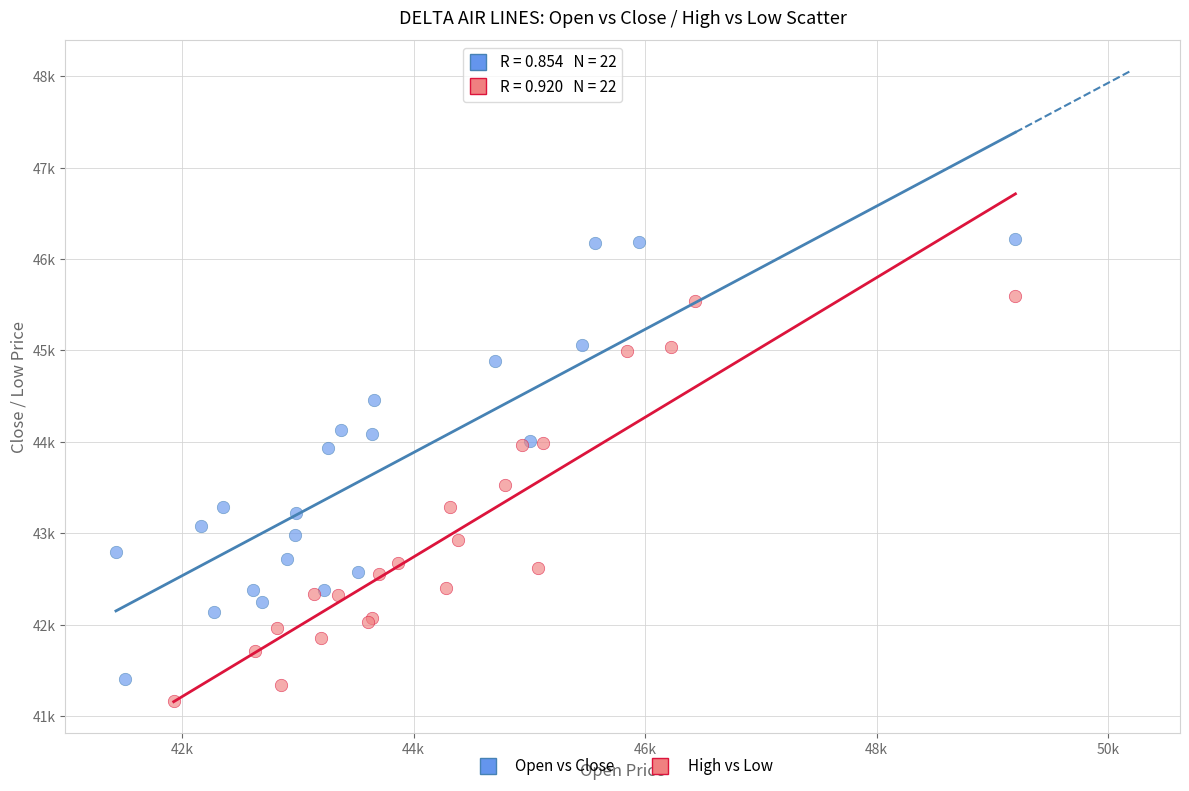

Which series has the largest Y range (max minus min)?

Open vs Close